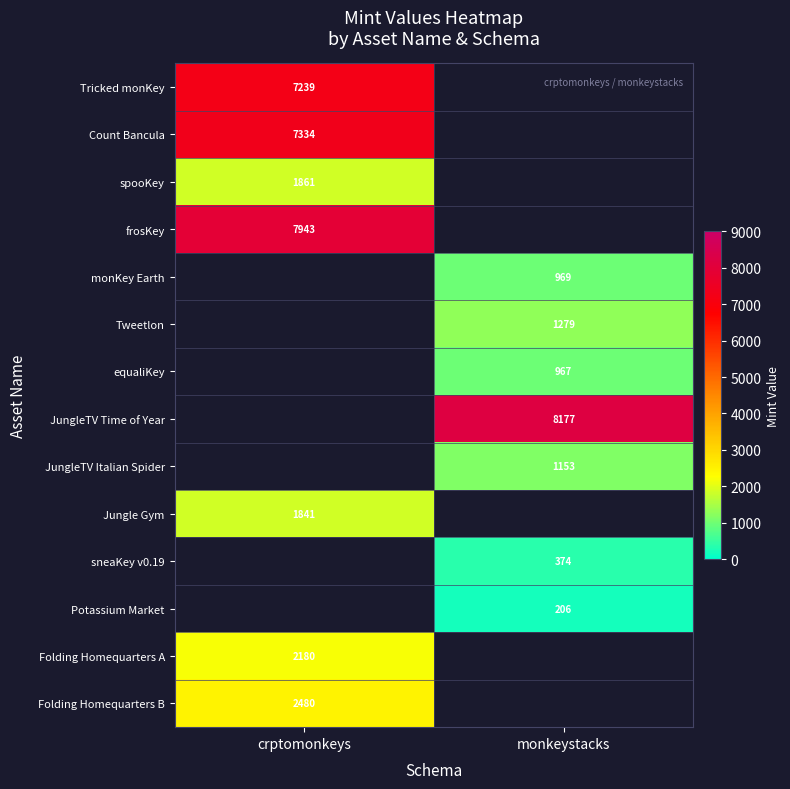

Between monkeystacks and crptomonkeys, which is larger?

crptomonkeys